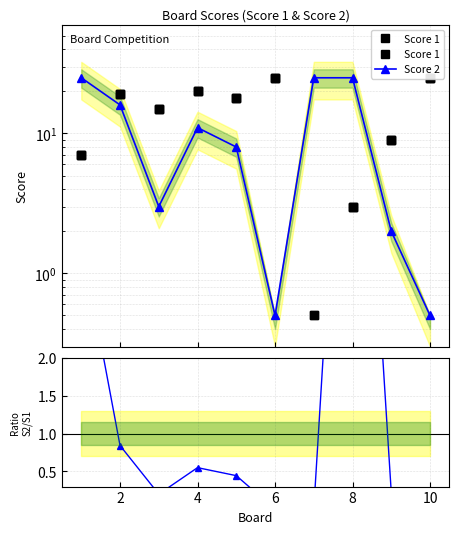

Is the value of Score 1 at 10 greater than the value of Score 2 at 4?

Yes